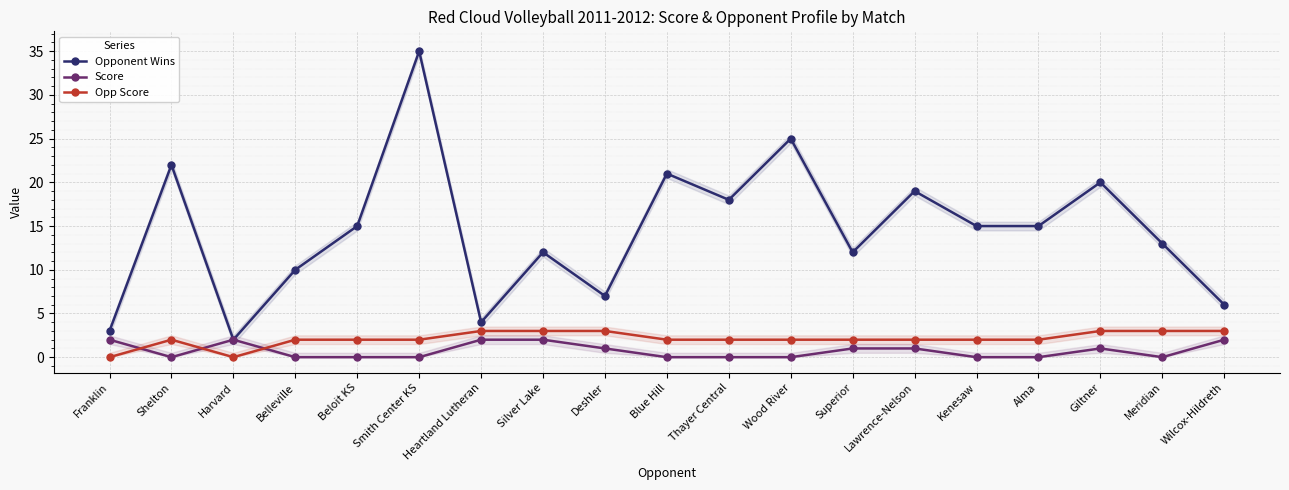

Rank the series at Harvard from highest to lowest value.

Opponent Wins, Score, Opp Score